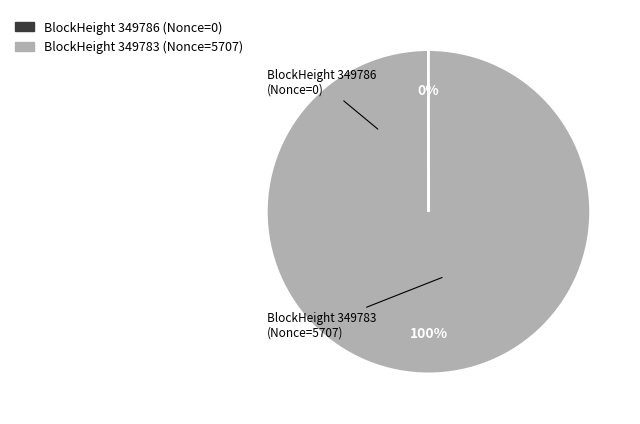

Is there a majority slice in this chart?

Yes